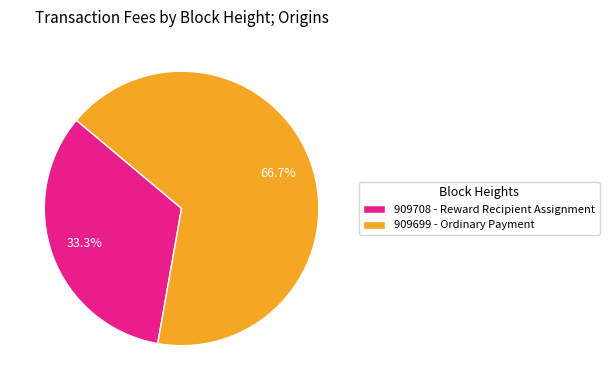

To the nearest percent, what is the difference between the largest and smallest slice percentages?

33%